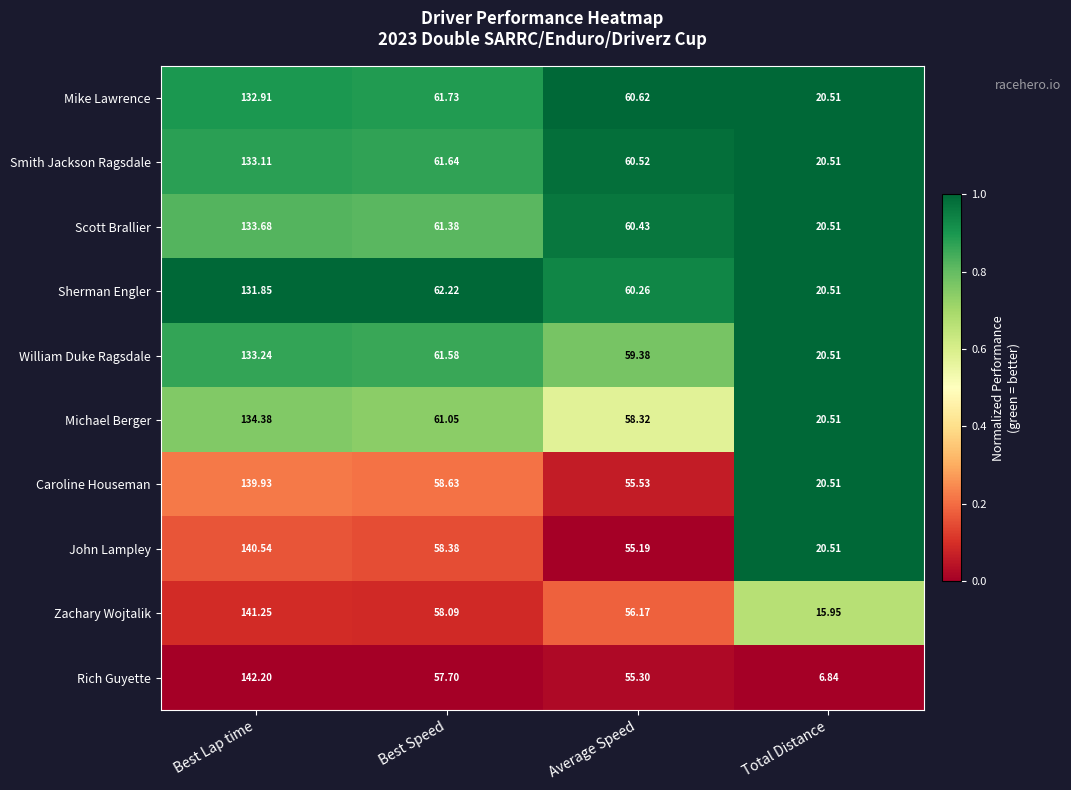

At which category is the sum across all series the highest?

Best Lap time